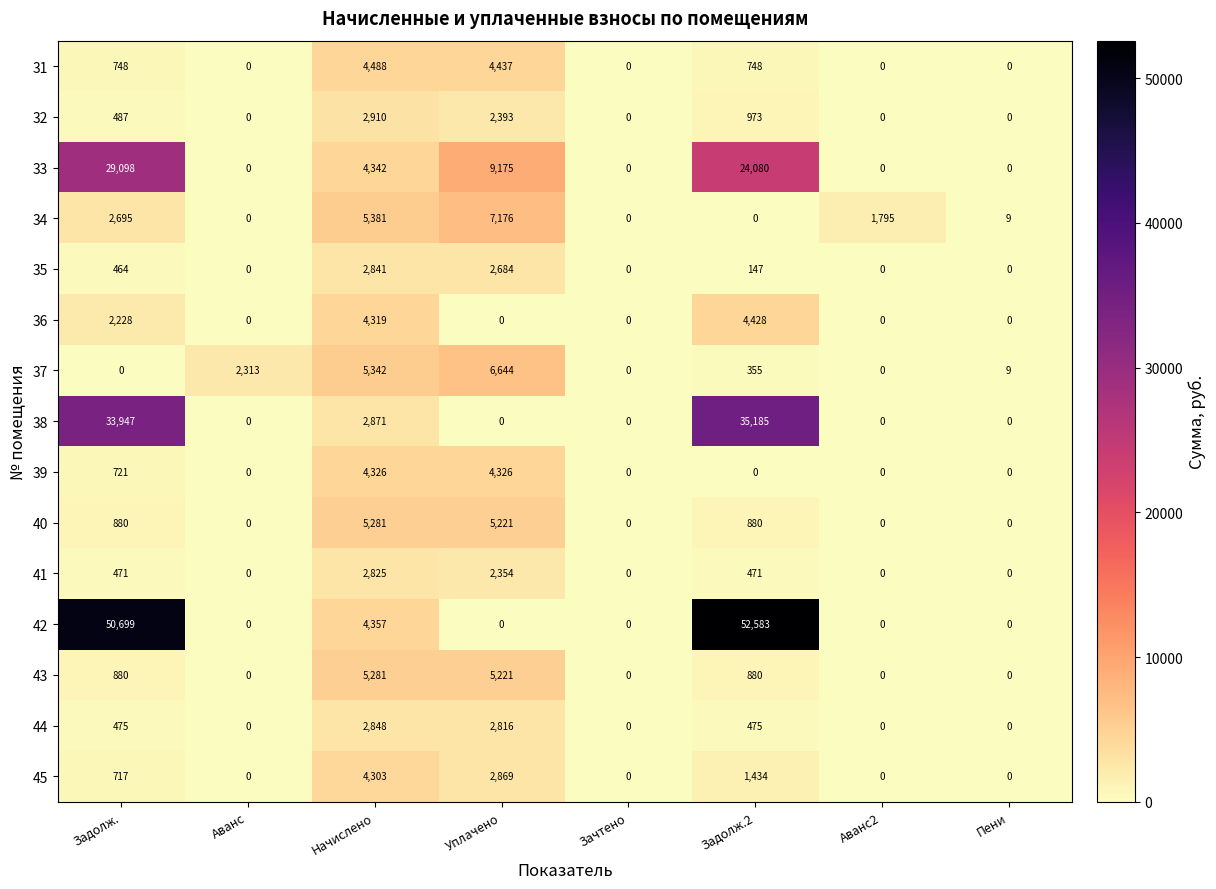

Which series has the largest total across all categories?

42